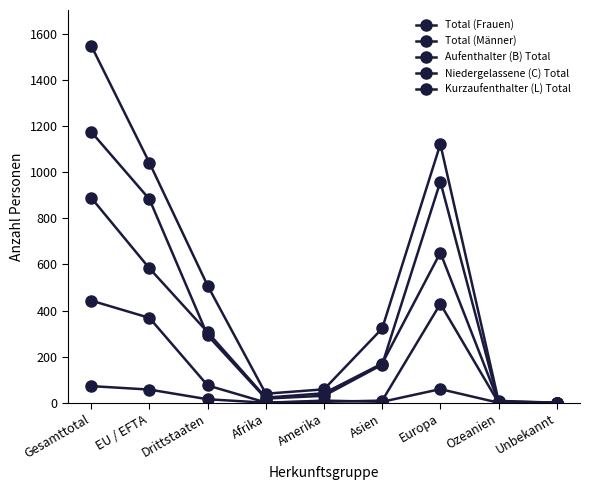

How many values in the Kurzaufenthalter (L) Total series are below 9?

4